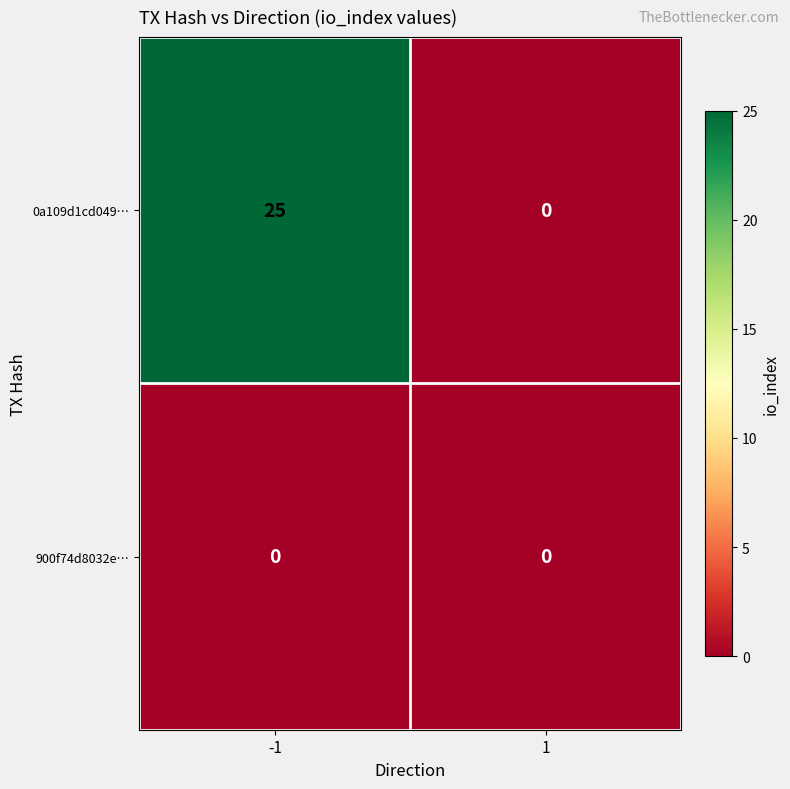

What is the difference between the maximum and minimum values in the 0a109d1cd049… series?

25